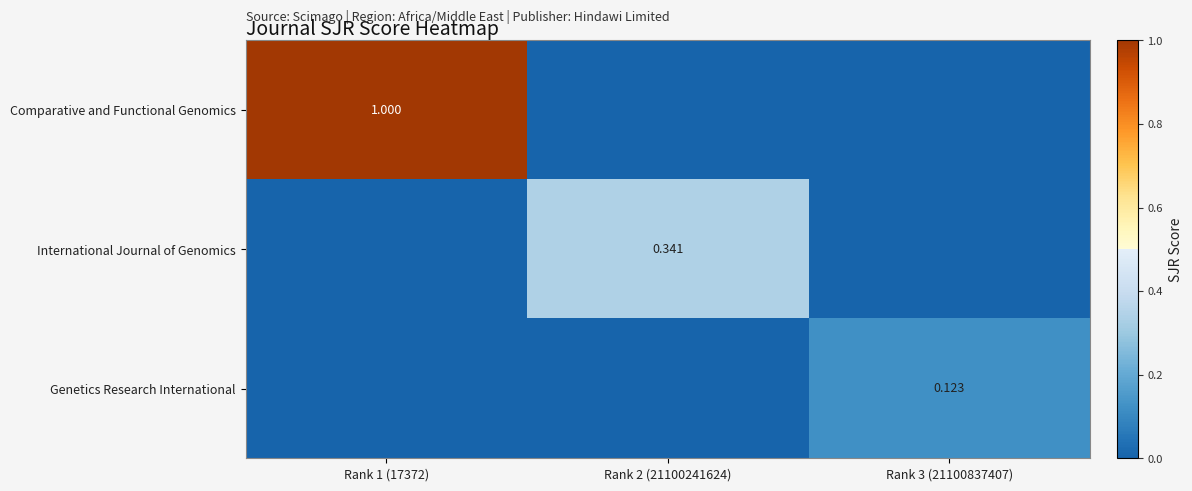

At how many categories does at least one series exceed 0?

3